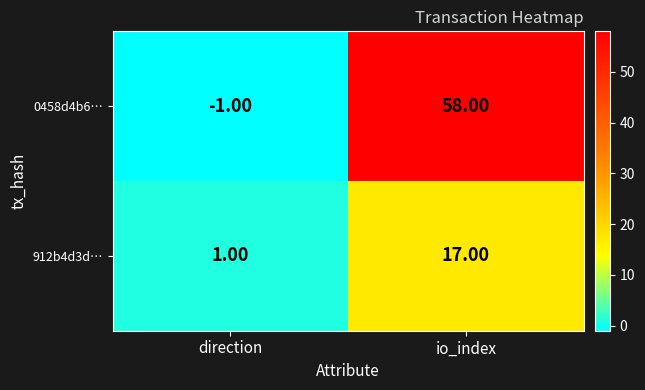

Rank the series by their maximum value, from lowest to highest.

912b4d3d…, 0458d4b6…